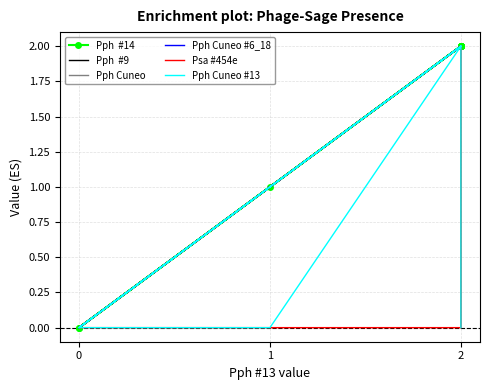

What is the difference between the maximum and second lowest values in the Pph Cuneo #13 series?

2